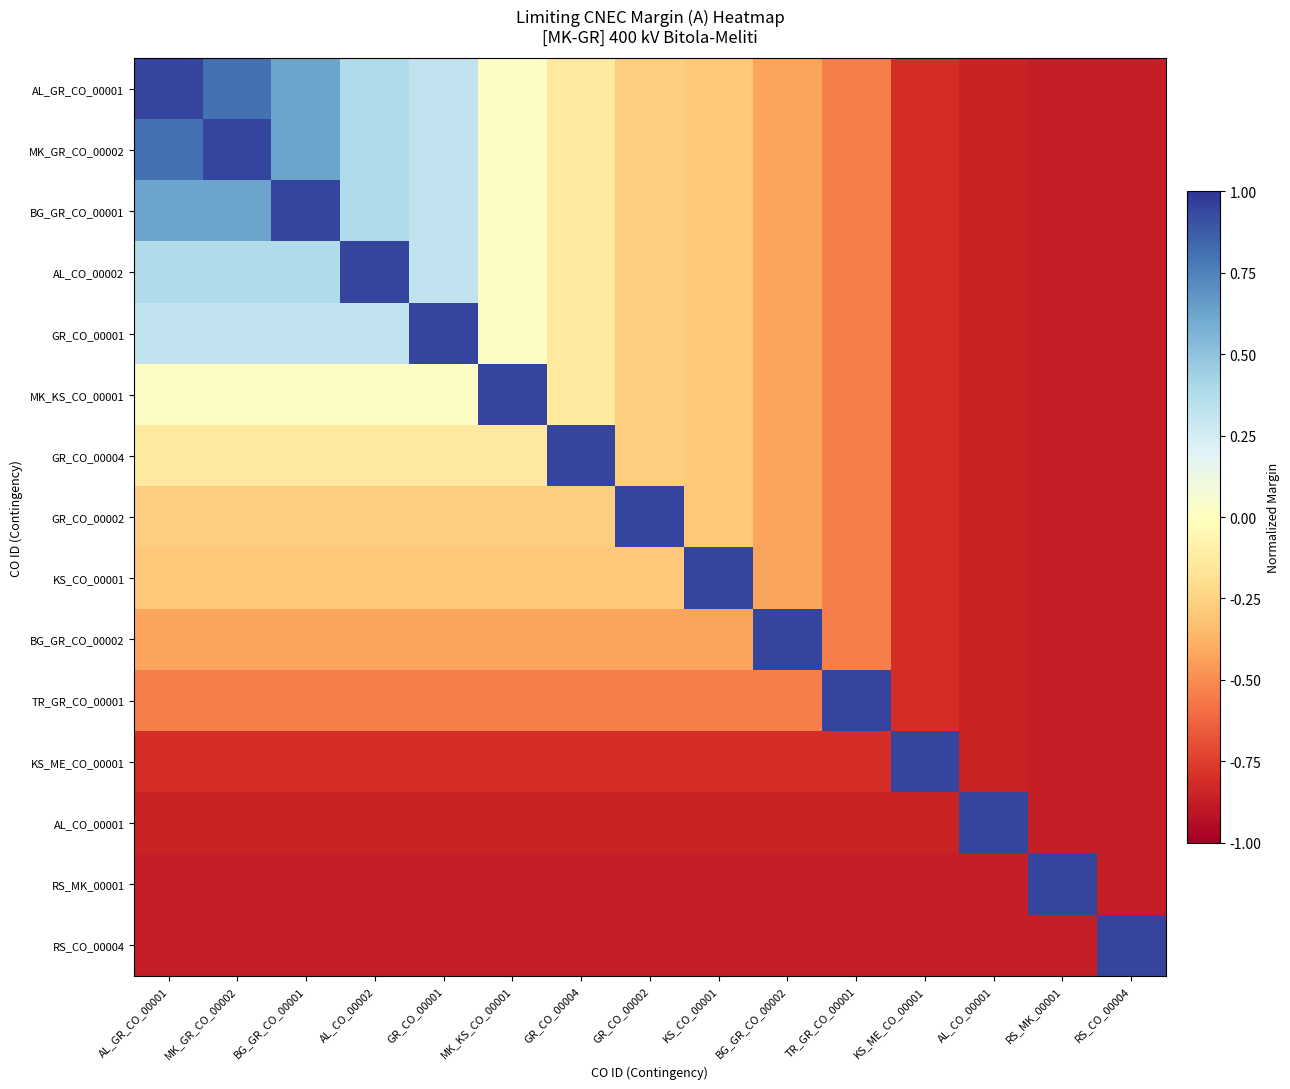

What is the total value across all series at GR_CO_00001?

-2.8